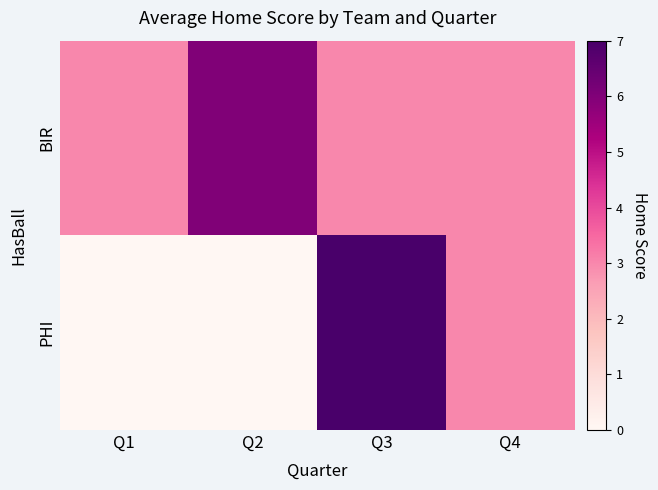

Reading left to right, transcribe all the data shown in this chart.

BIR: Q1=3	Q2=6	Q3=3	Q4=3
PHI: Q1=0	Q2=0	Q3=7	Q4=3